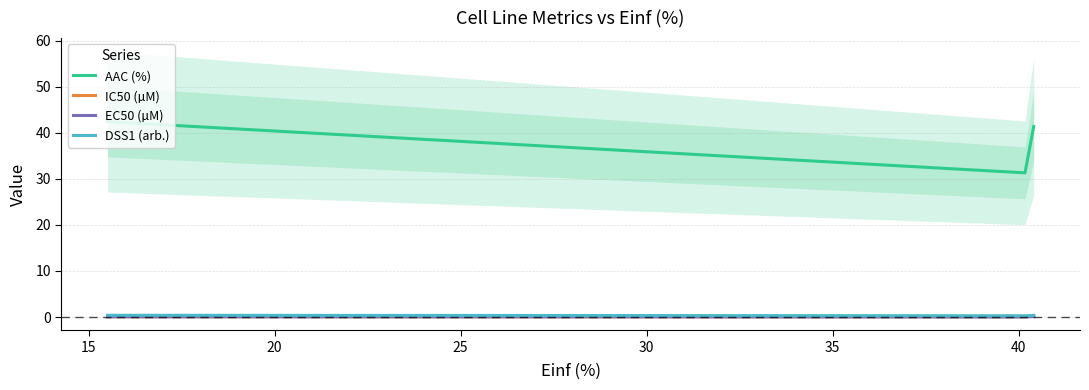

Does the chart display data point markers on the line(s)?

No